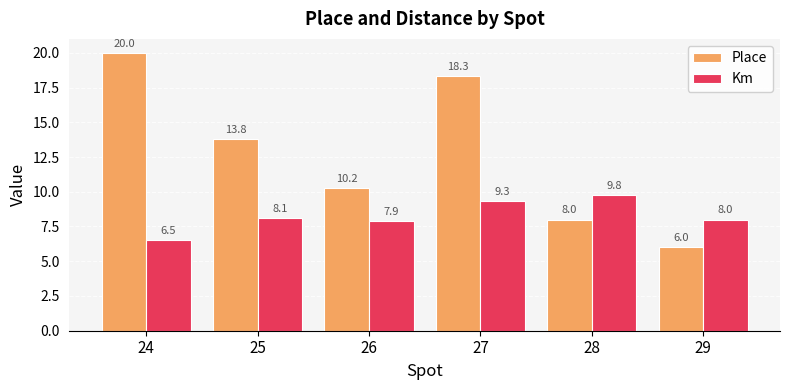

True or false: Km has a value of 12.8 at 27.

False